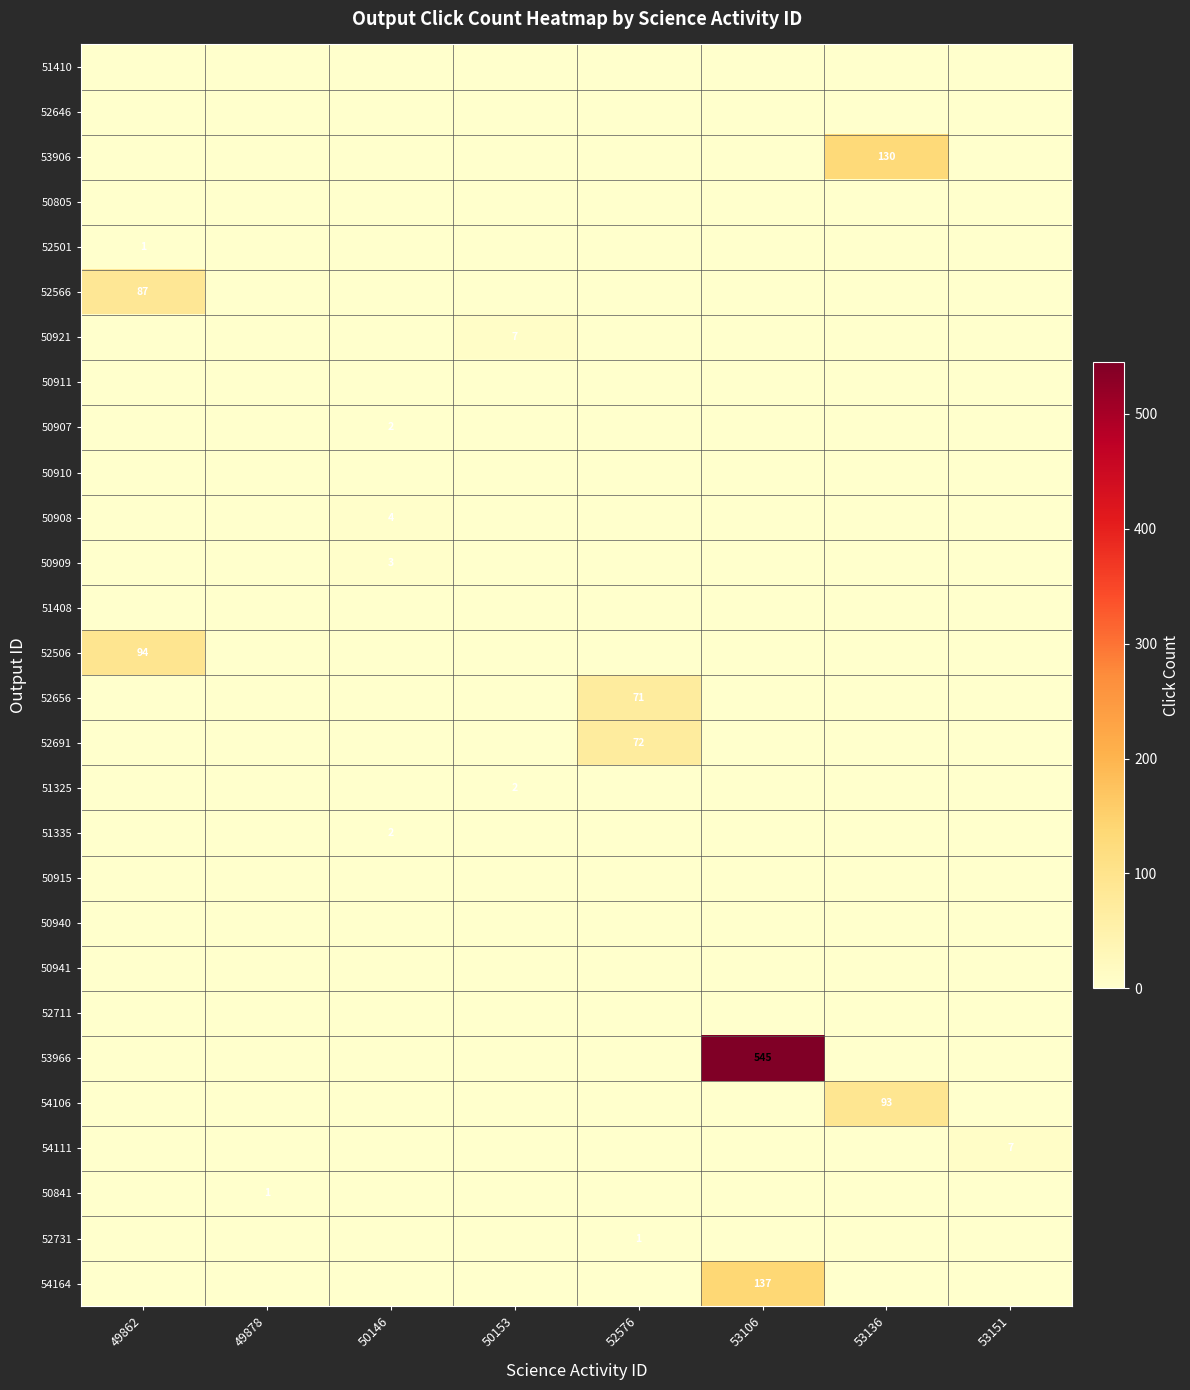

How many values in 52656 are above zero?

1